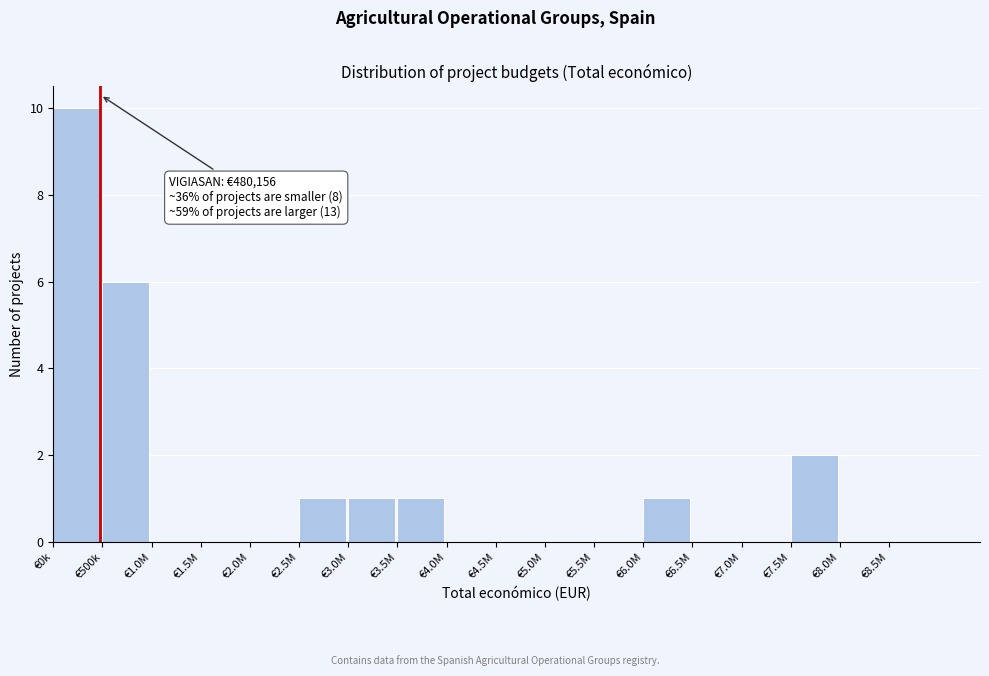

Reading left to right, transcribe all the data shown in this chart.

€0k=10	€500k=6	€1.0M=0	€1.5M=0	€2.0M=0	€2.5M=1	€3.0M=1	€3.5M=1	€4.0M=0	€4.5M=0	€5.0M=0	€5.5M=0	€6.0M=1	€6.5M=0	€7.0M=0	€7.5M=2	€8.0M=0	€8.5M=0